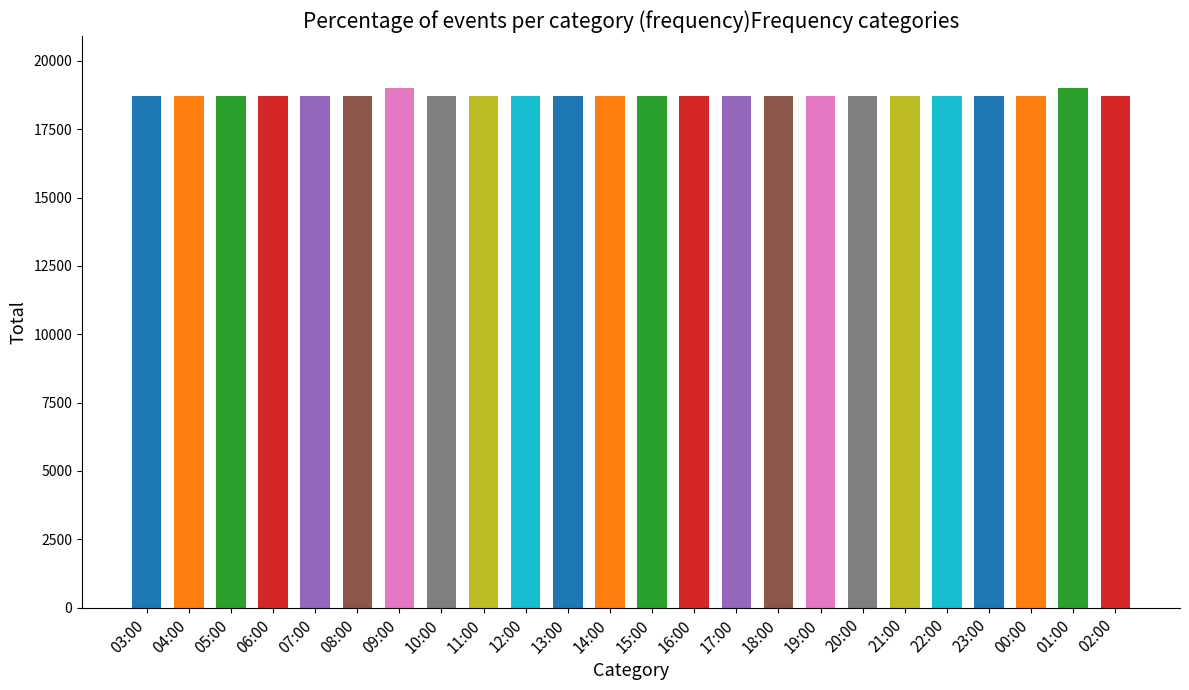

What is the sum of the values at 15:00 and 02:00?

37440